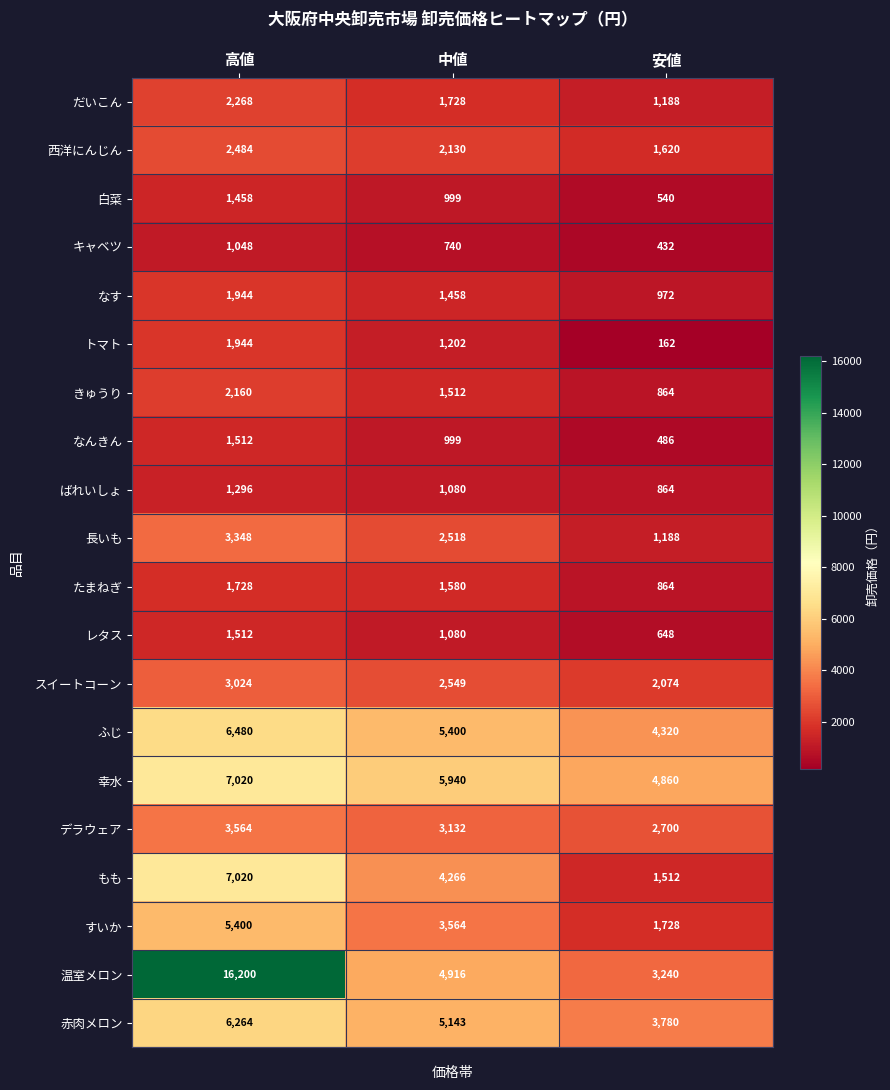

Where is スイートコーン nearest to the value 2549?

中値